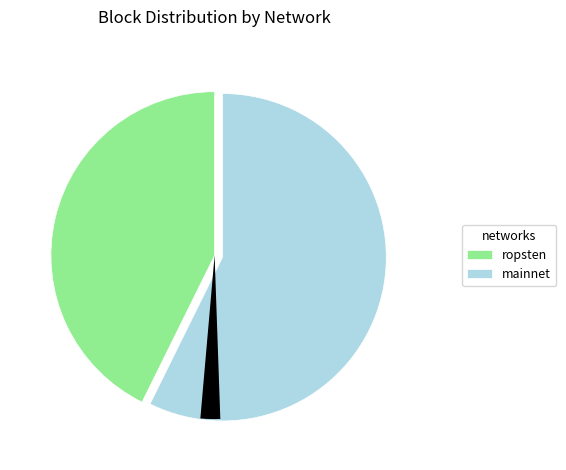

Is there a majority slice in this chart?

Yes